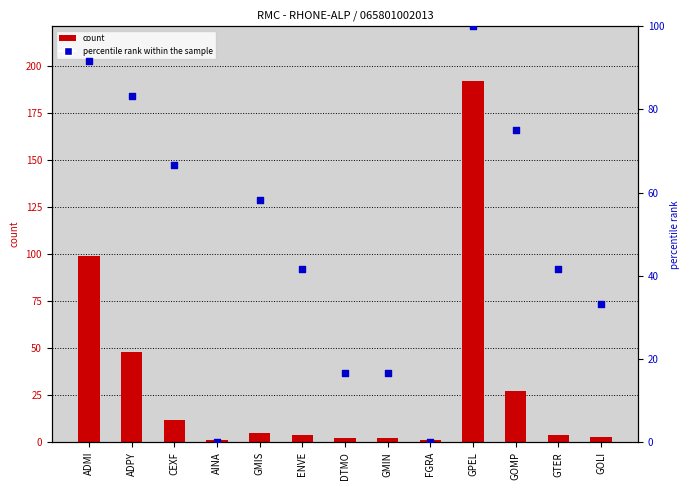

Which series reaches the minimum Y coordinate?

percentile rank within the sample